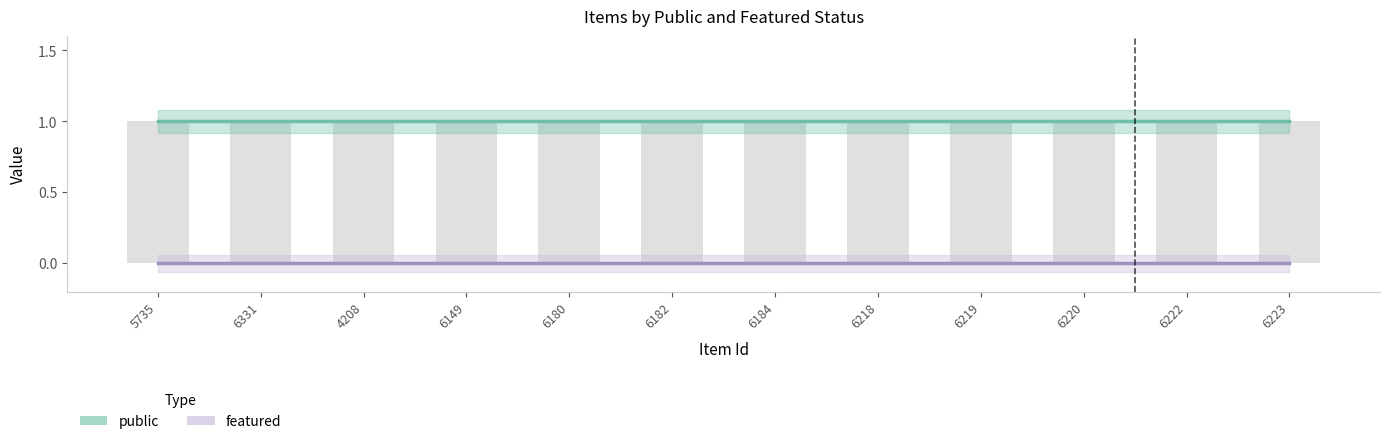

Are the bars horizontal?

No